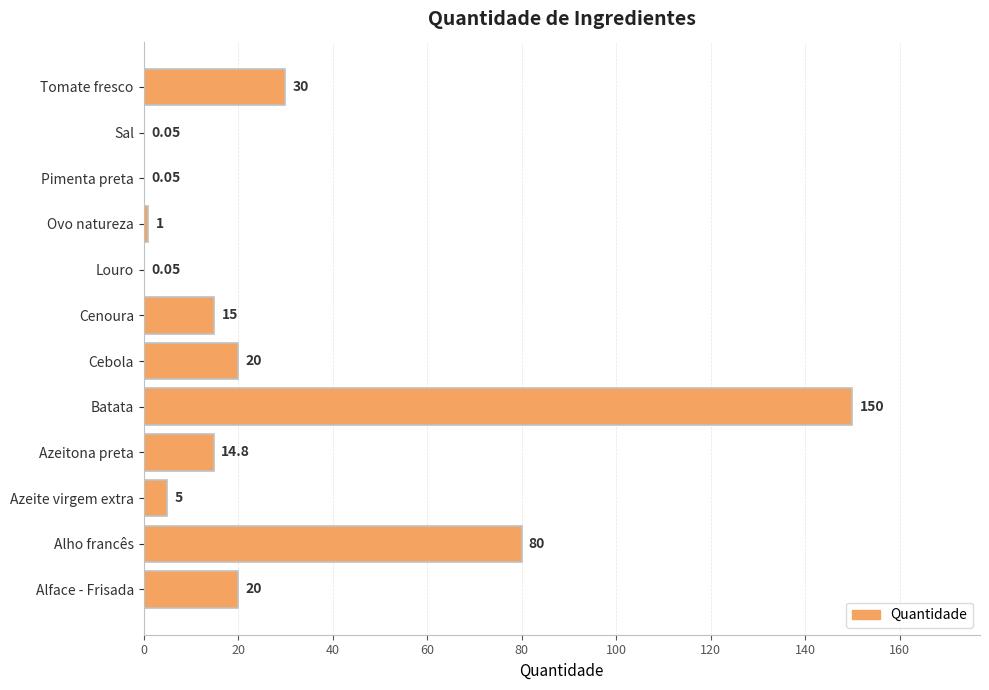

What is the change in value from Cebola to Cenoura?

-5.0